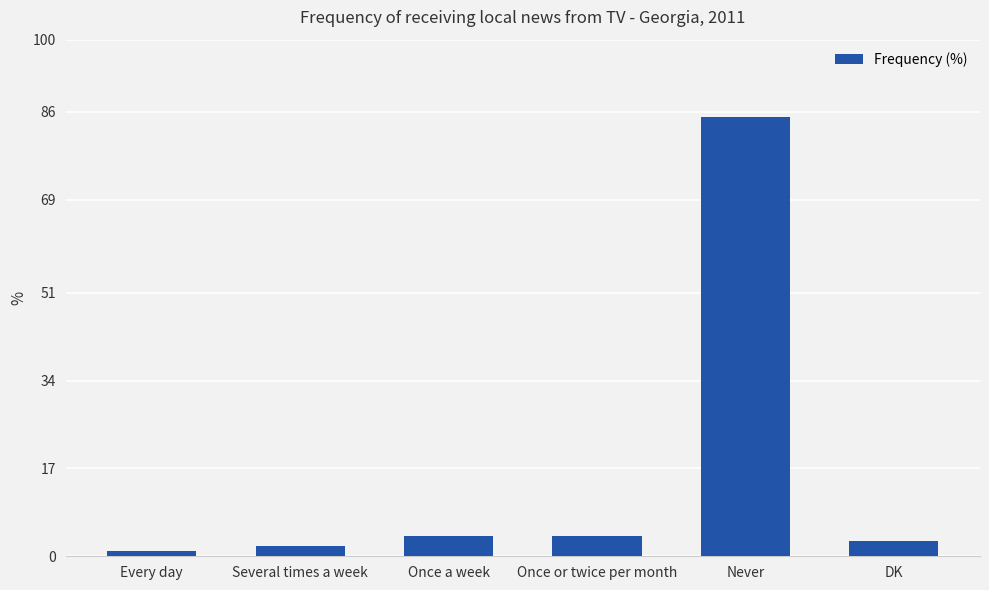

Reading left to right, transcribe all the data shown in this chart.

Every day=1	Several times a week=2	Once a week=4	Once or twice per month=4	Never=85	DK=3